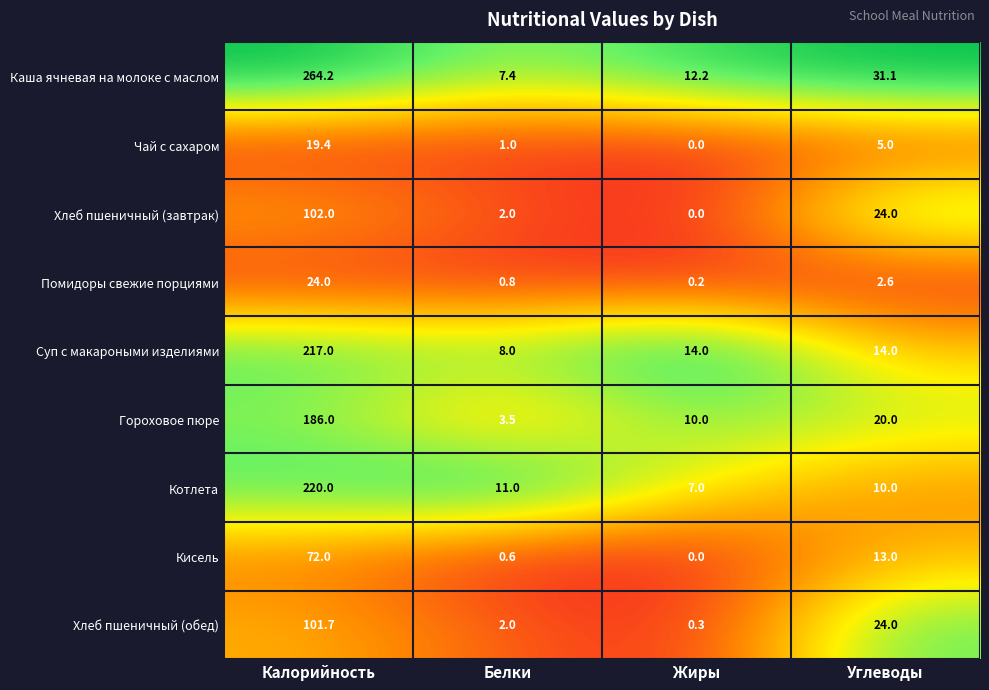

What value does the Суп с макароными изделиями series have at Белки?

8.0